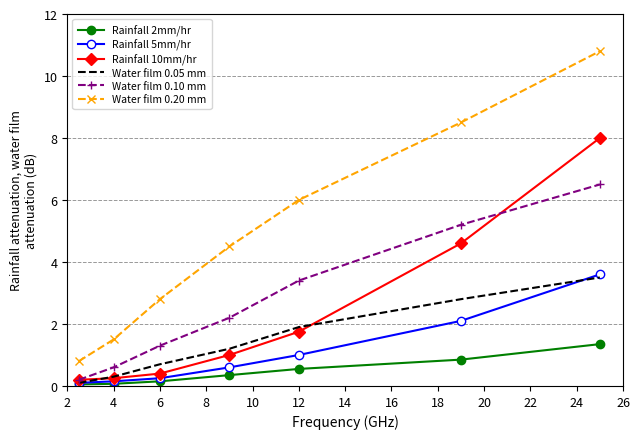

What is the highest value of the Water film 0.10 mm series?

6.5